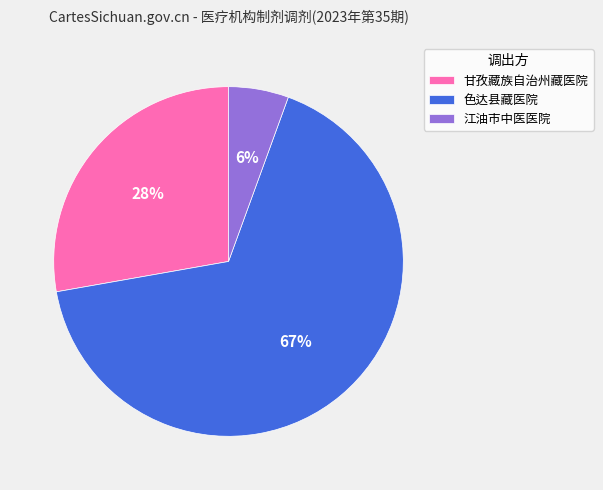

To the nearest percent, what is the average slice percentage?

33%